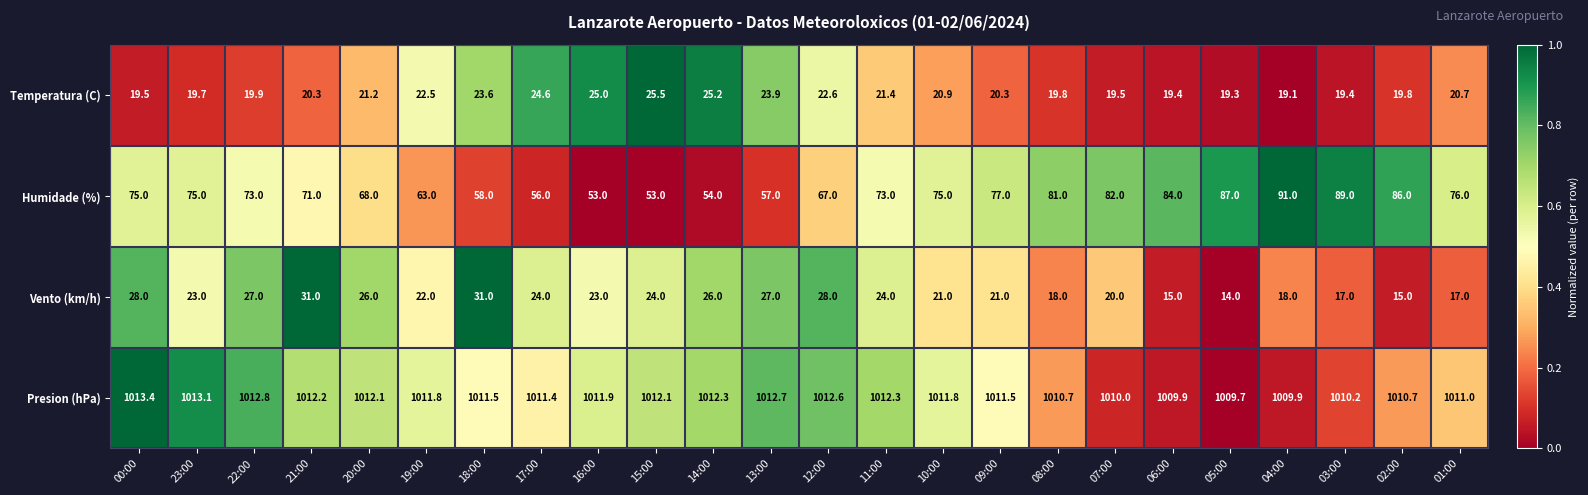

Rank the series at 05:00 from lowest to highest value.

Vento (km/h), Temperatura (C), Humidade (%), Presion (hPa)